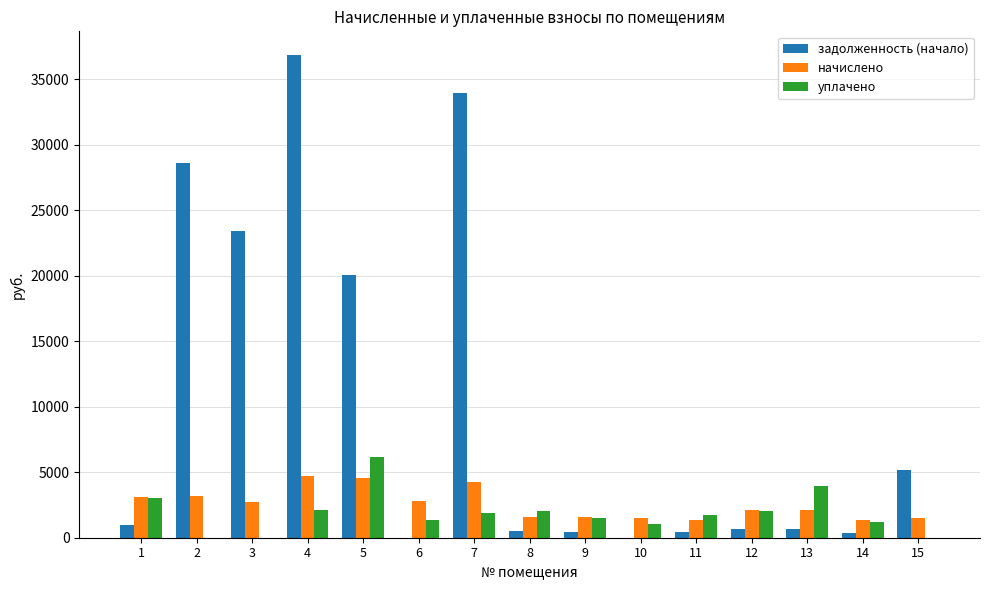

How many values in the уплачено series exceed 1729?

8